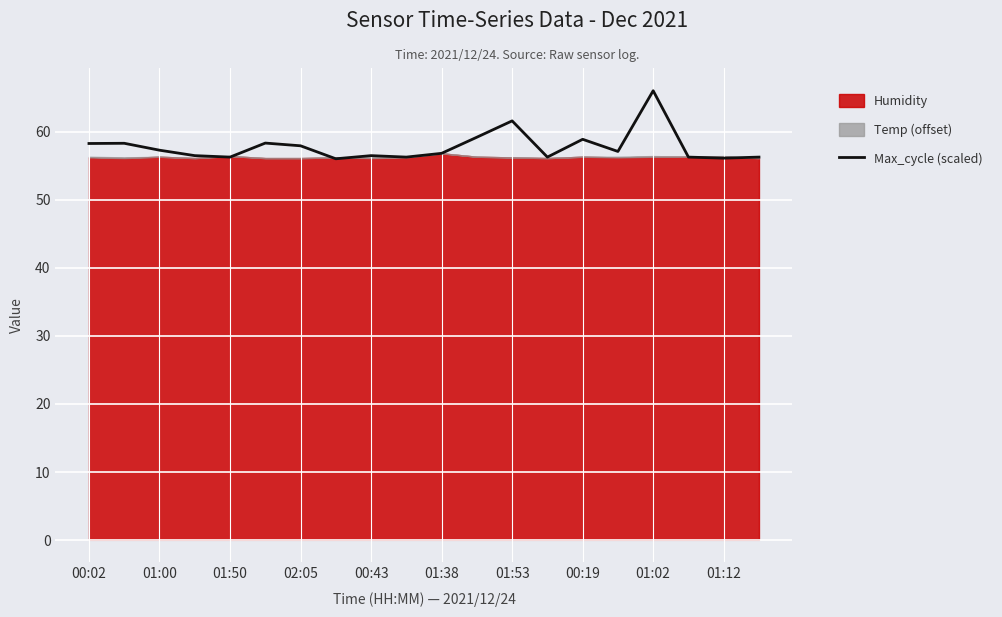

How many points are lower than both their immediate neighbors (excluding endpoints)?

6